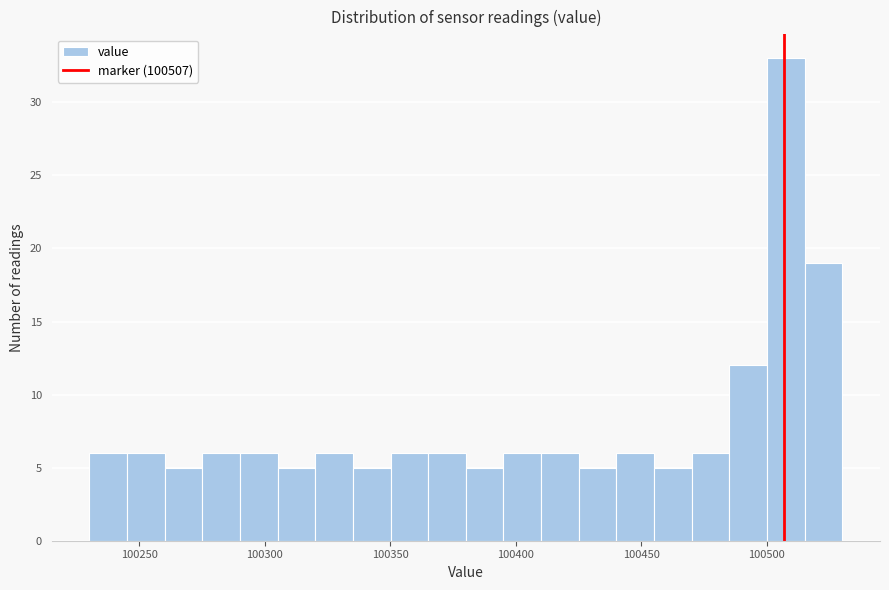

Read against the x-axis, roughly where is the centre of the tallest bar?

100510